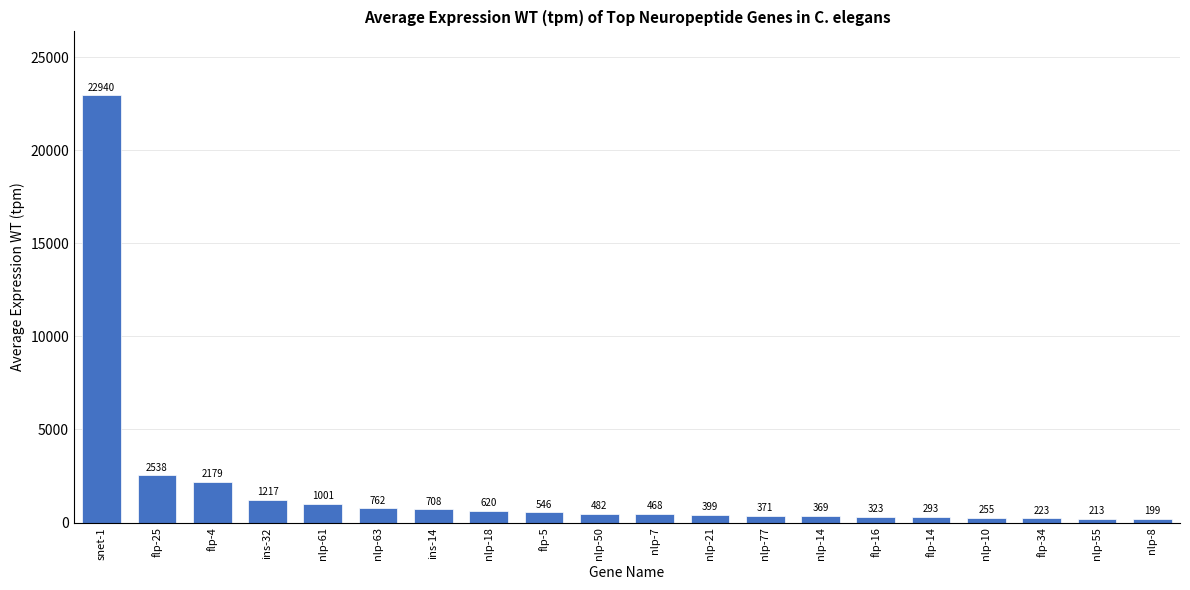

The chart shows a value of 222.9 at flp-34. True or false?

True